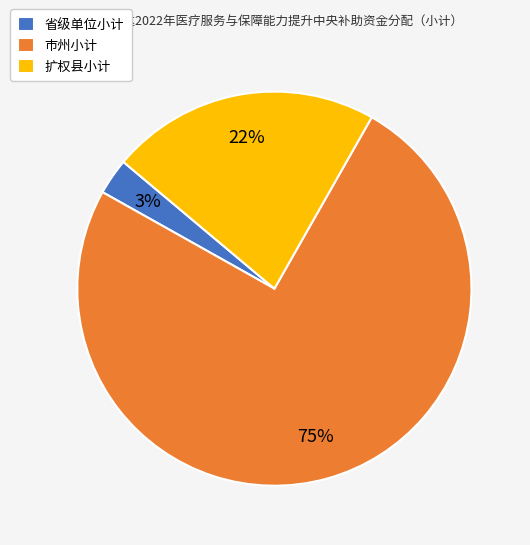

What is the ratio of the value at 市州小计 to the value at 扩权县小计?

3.4